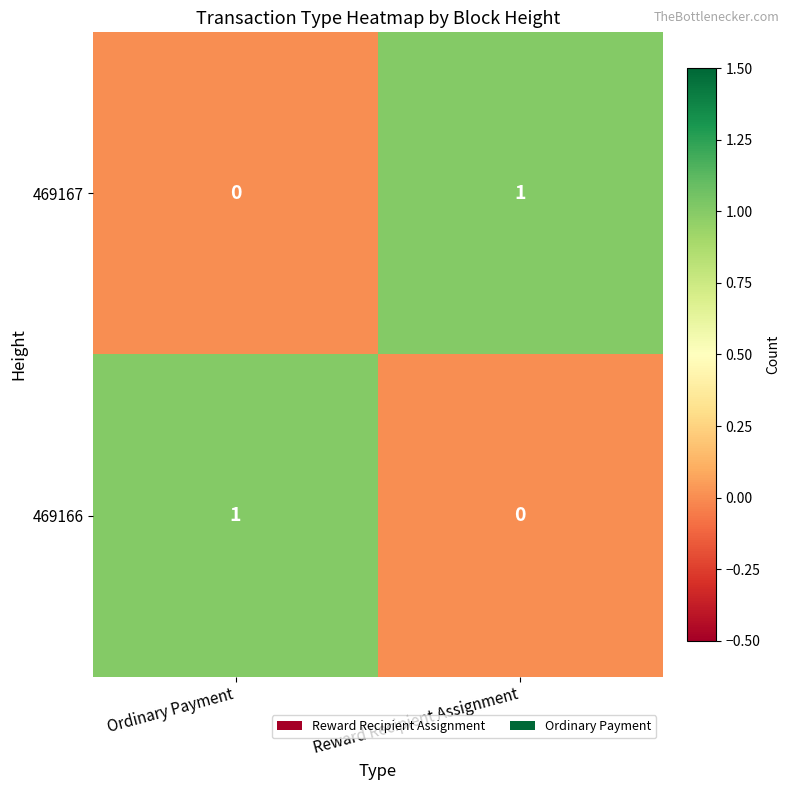

List the labels in order of 469167 value, smallest first.

Ordinary Payment, Reward Recipient Assignment